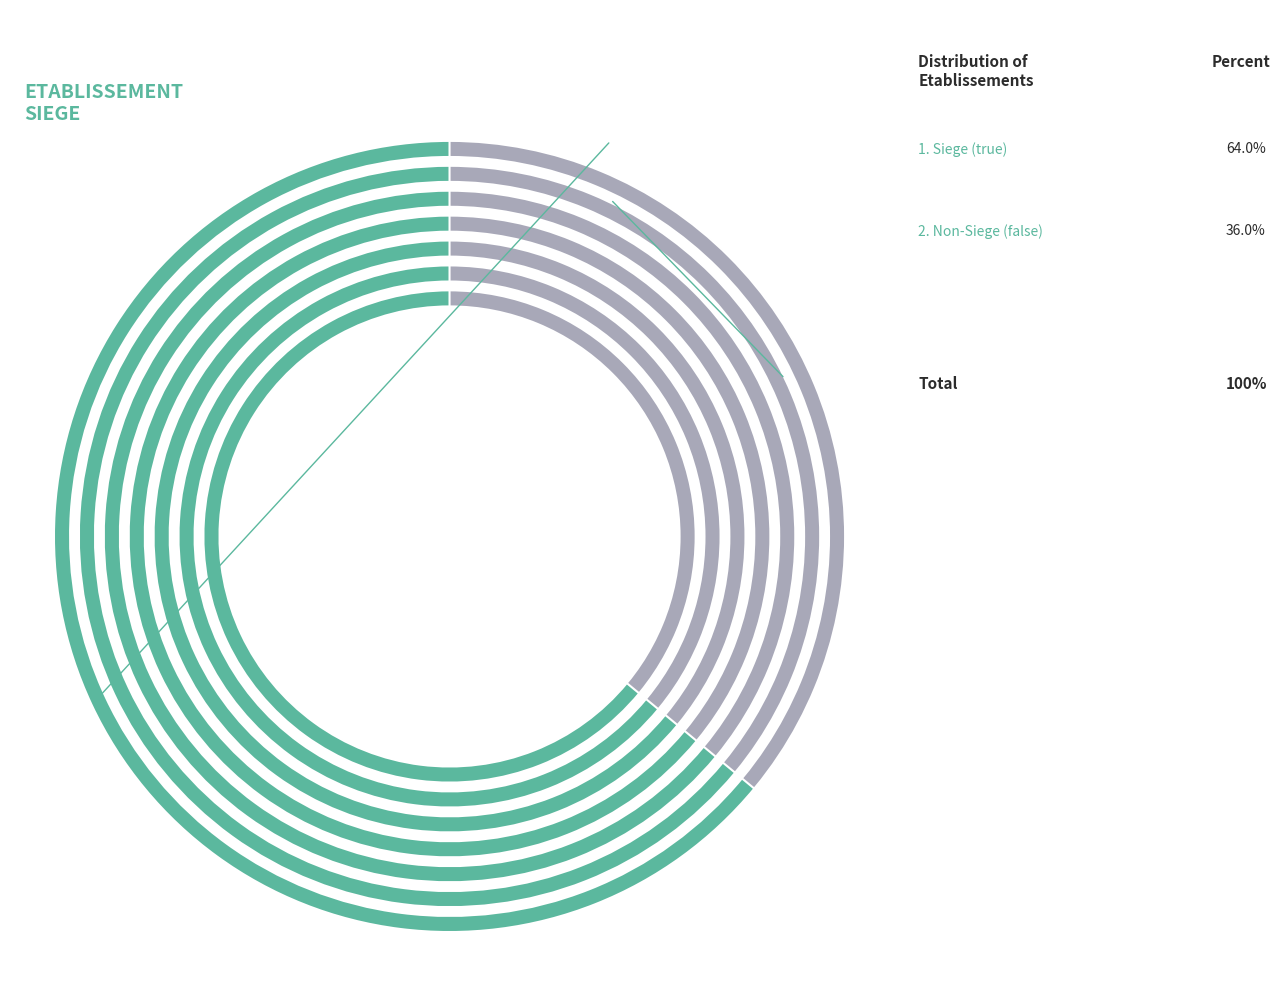

Which has a higher value, true or false?

true